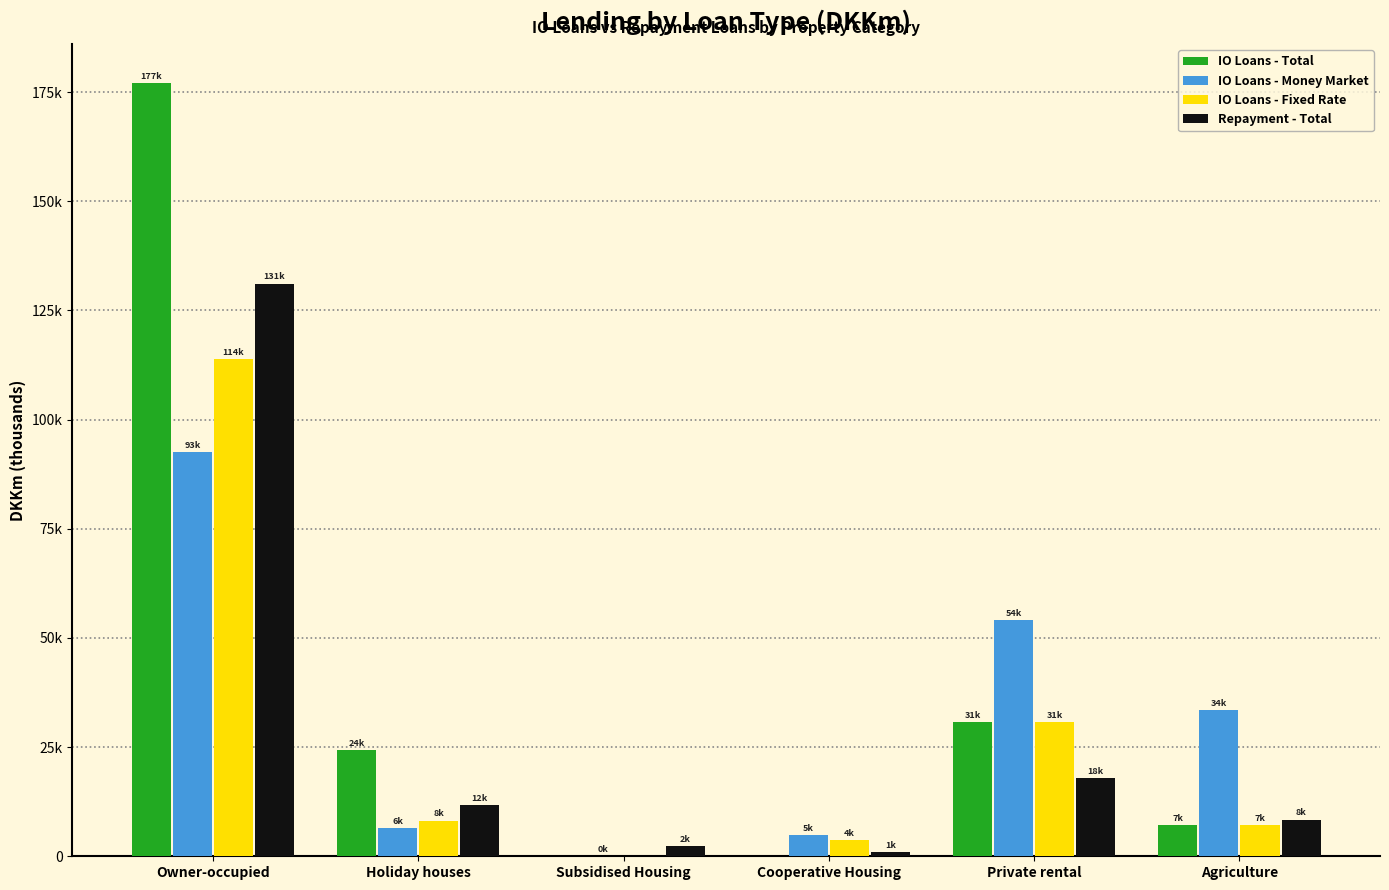

The value of IO Loans - Money Market at Holiday houses is 6444.1. True or false?

True